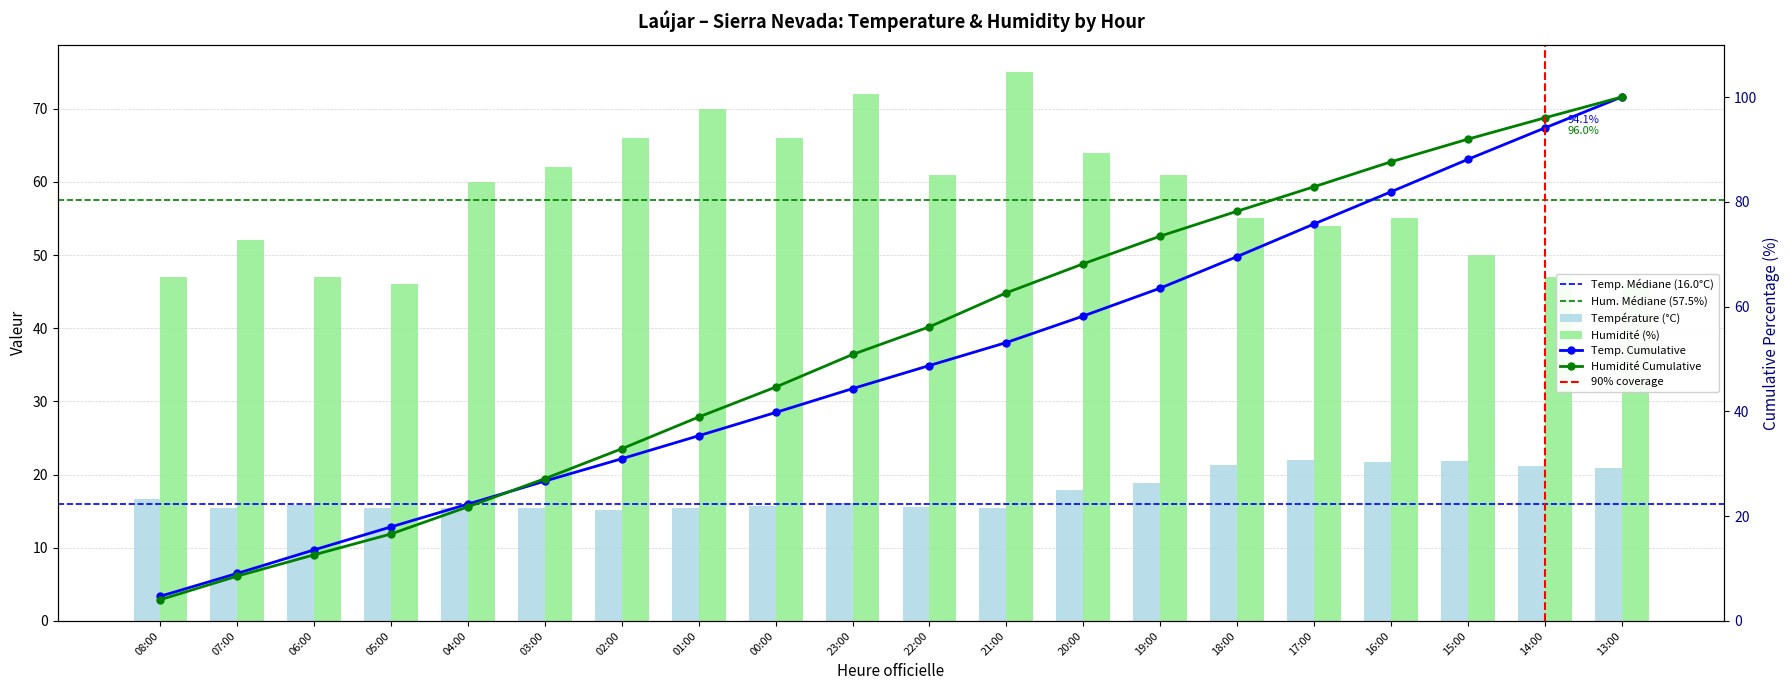

The value of Humidité (%) at 20:00 is 113.6. True or false?

False